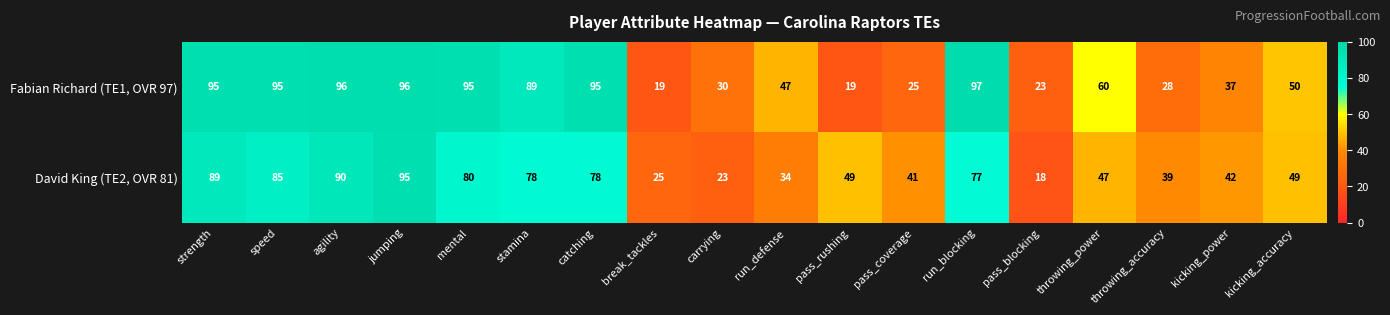

What is the difference between the highest and lowest values at pass_blocking?

5